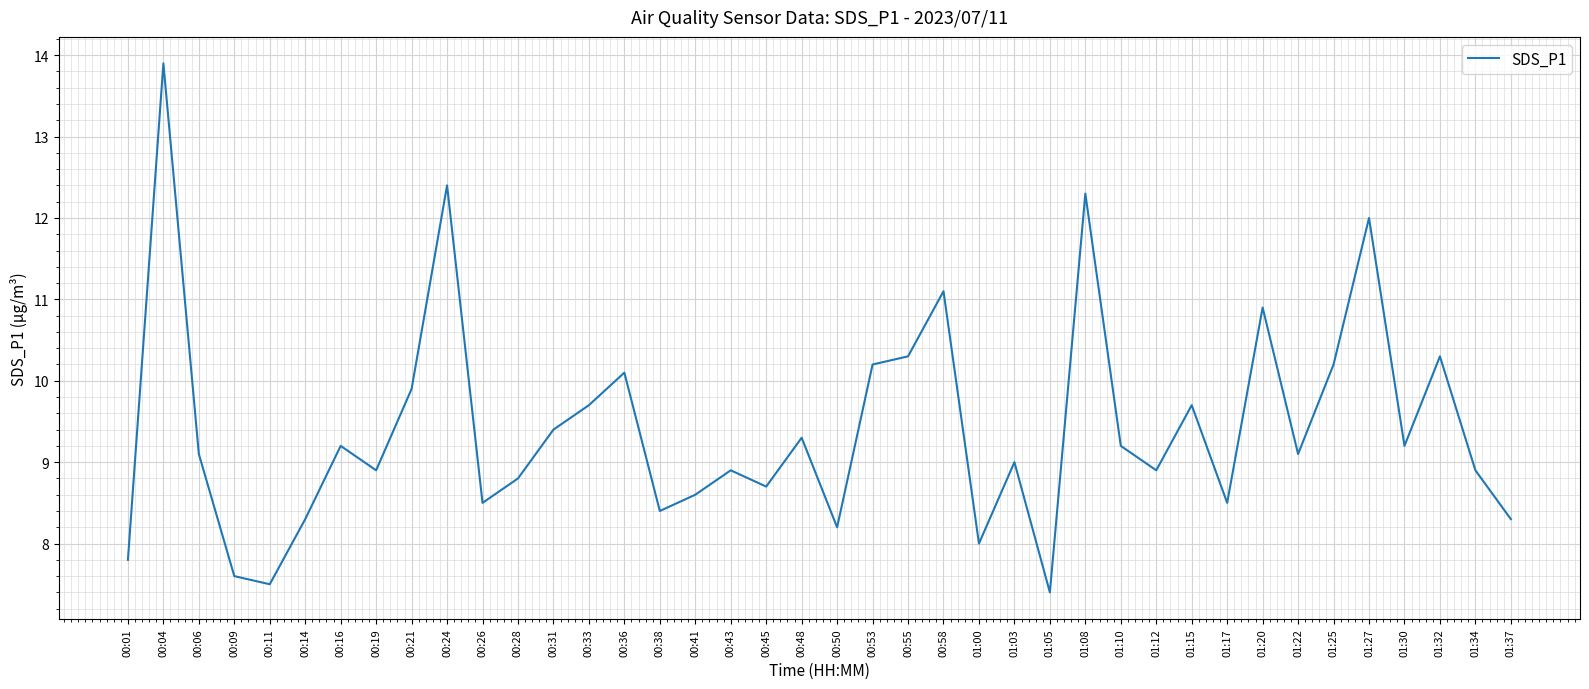

What position from the left is 00:41?

17